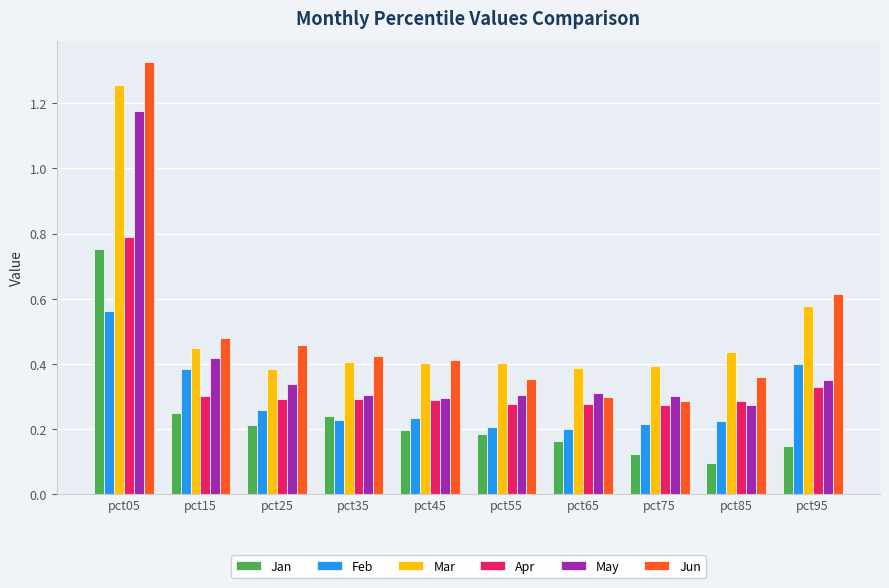

Which label corresponds to the smallest value in the chart?

pct85